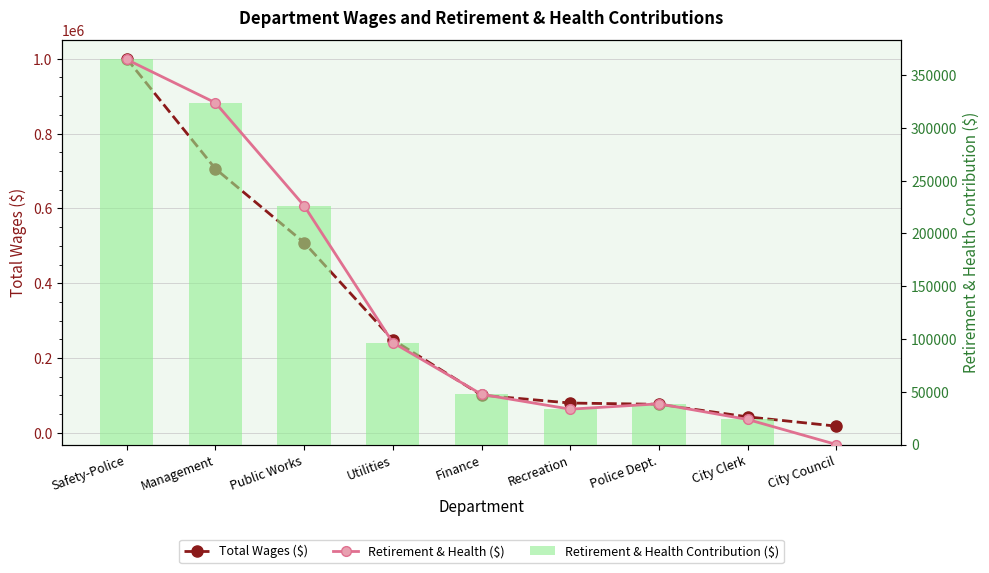

How many values in the Total Wages ($) series are below 100834?

4